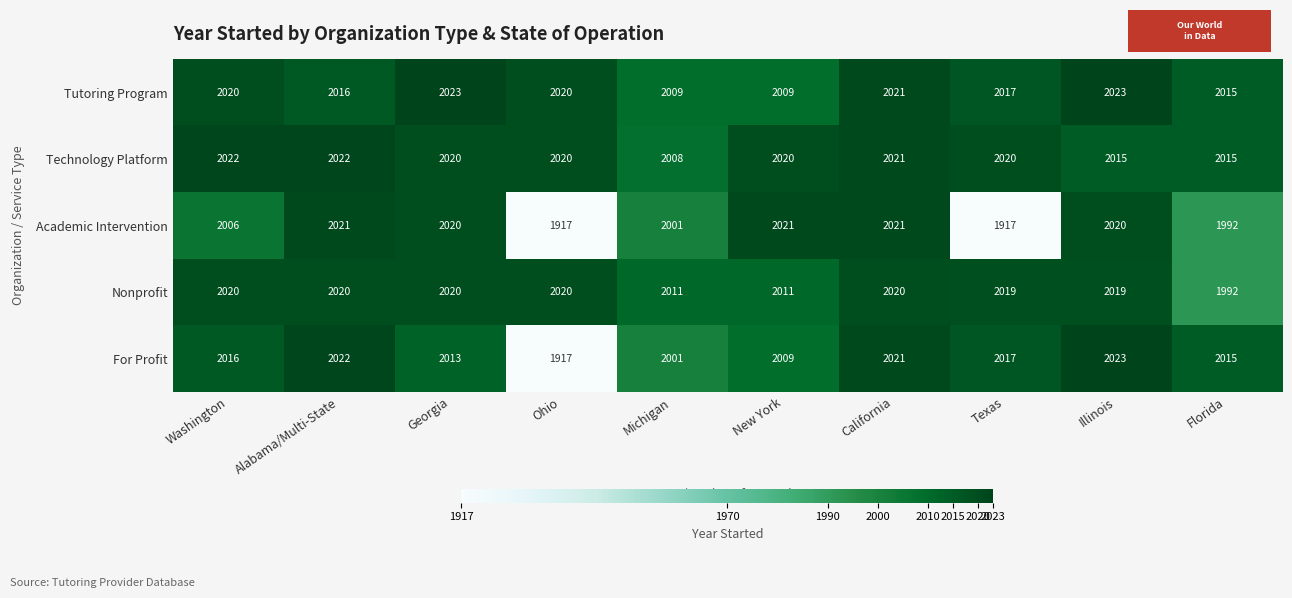

What is the difference between the Technology Platform values at California and Michigan?

13